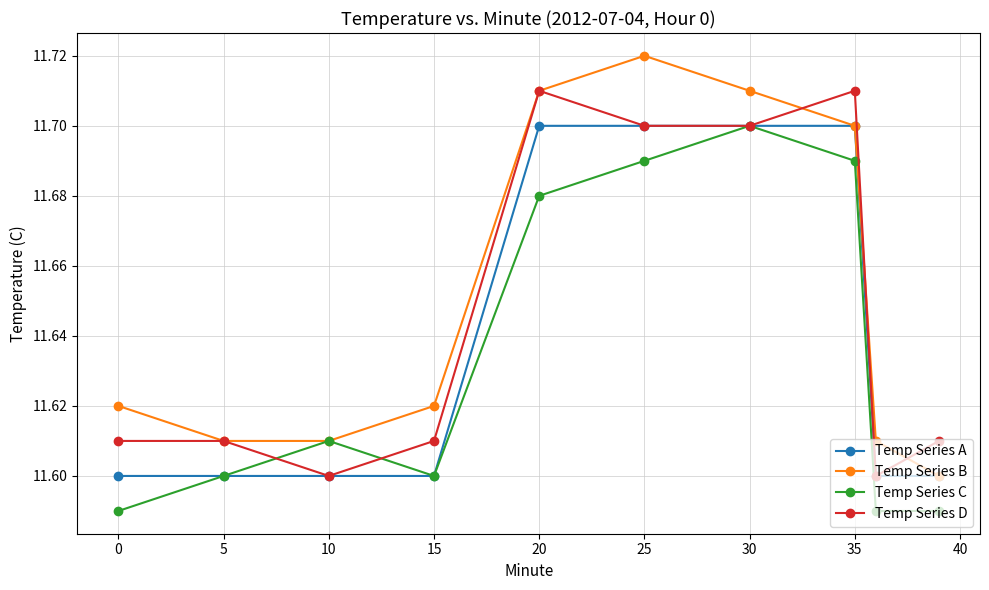

At how many categories does at least one series exceed 11?

10